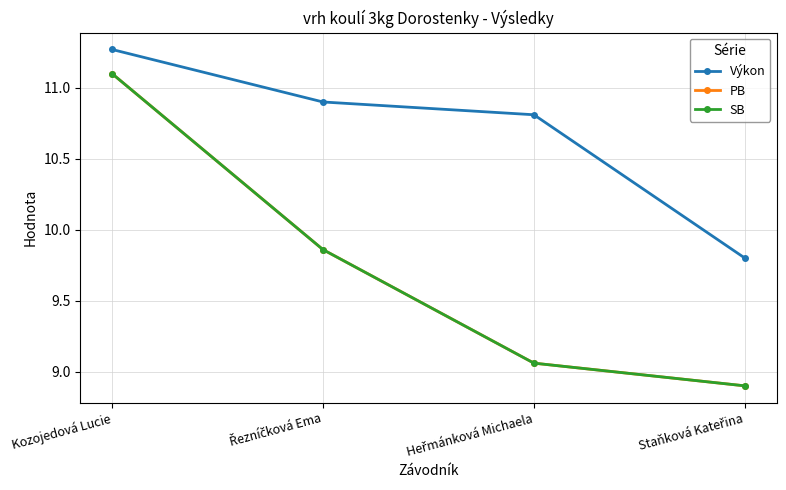

What is the average value of the PB series?

9.7